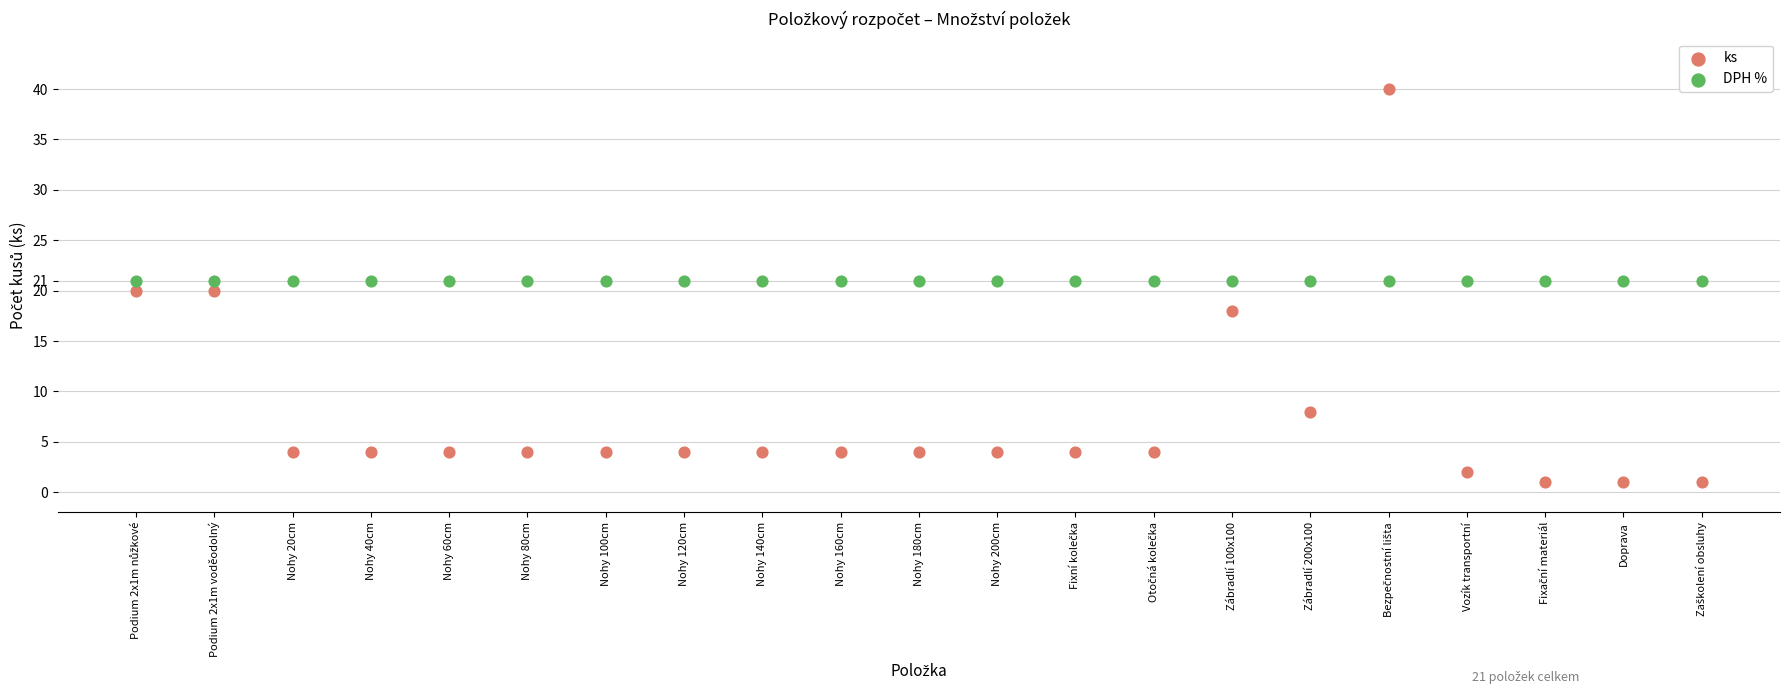

Which series reaches the maximum Y coordinate?

ks